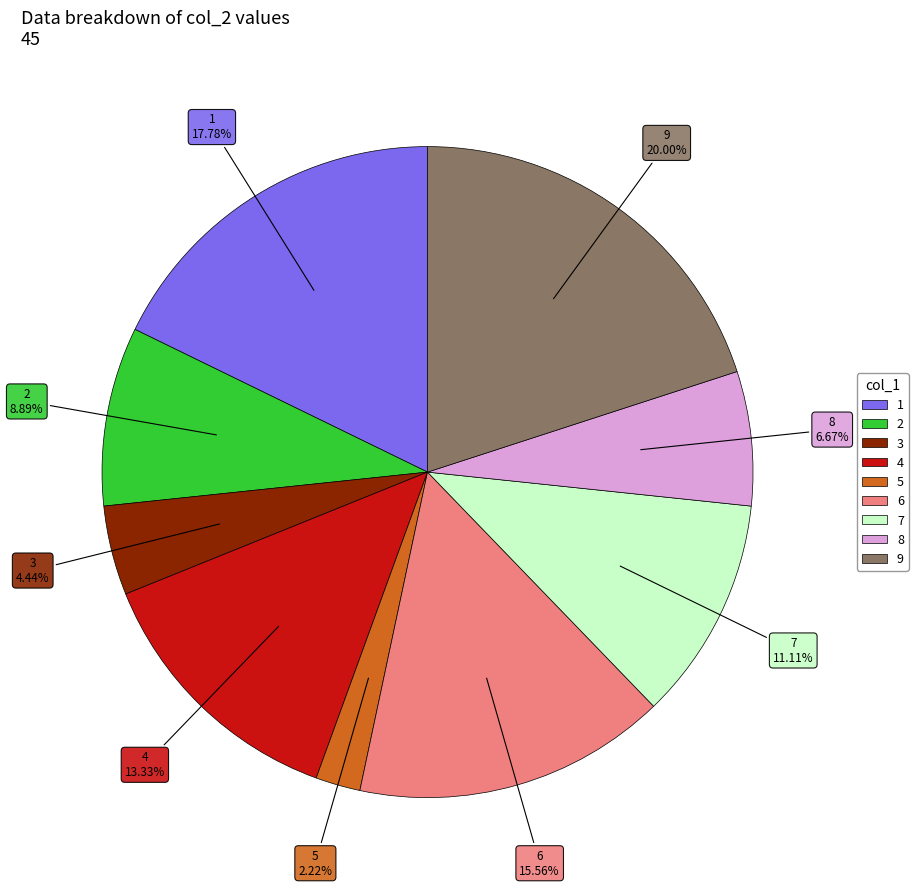

Do 1 and 8 together represent more than half of the pie?

No